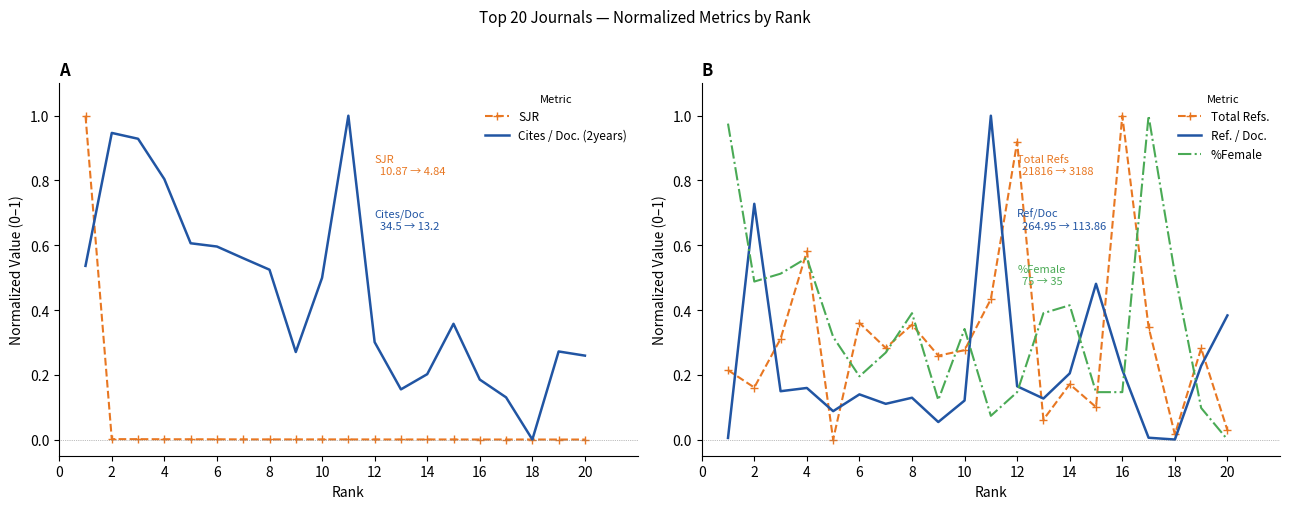

How many data points in SJR are above 0?

19